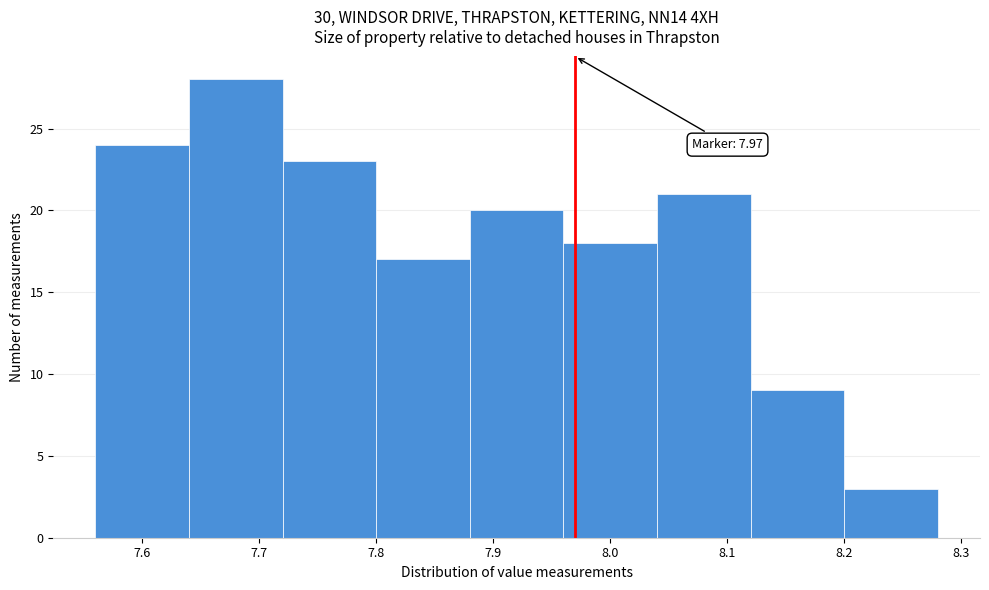

Over which range of the x-axis is the bar tallest?

7.64 to 7.72